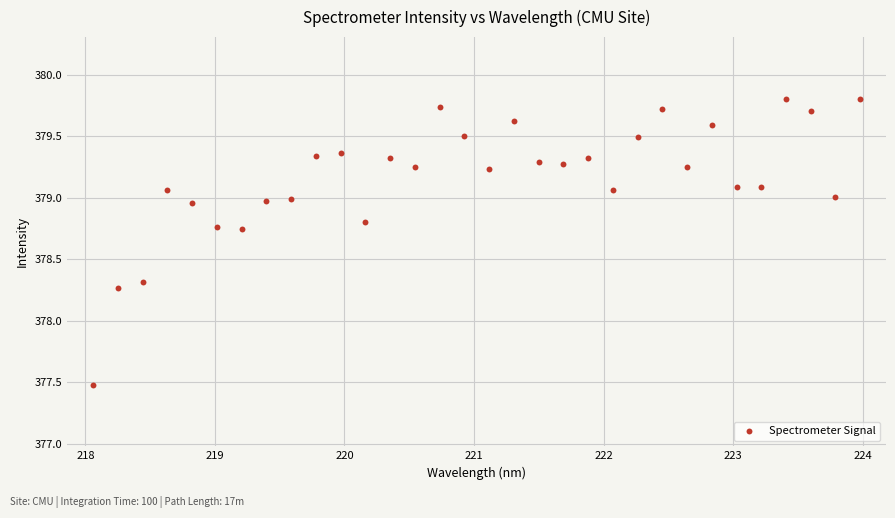

What is the range of X values (max minus min)?

5.9